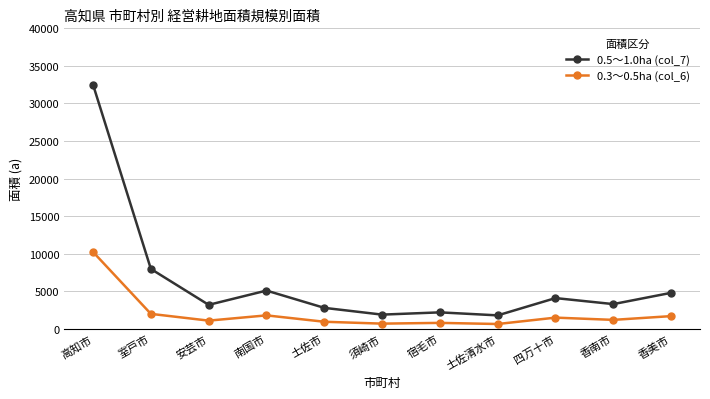

What is the sum of the 0.5～1.0ha (col_7) values at 南国市 and 高知市?

37585